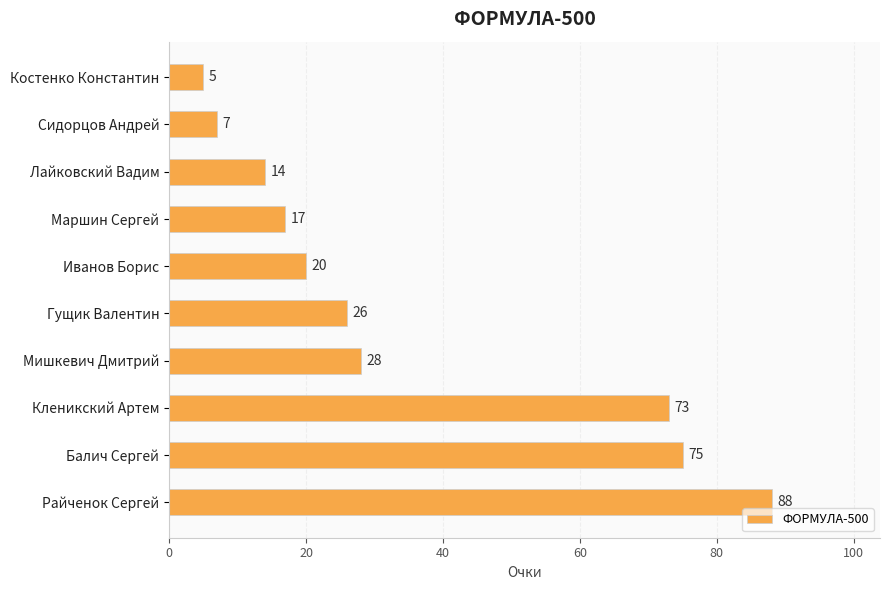

What is the change in value from Иванов Борис to Райченок Сергей?

+68